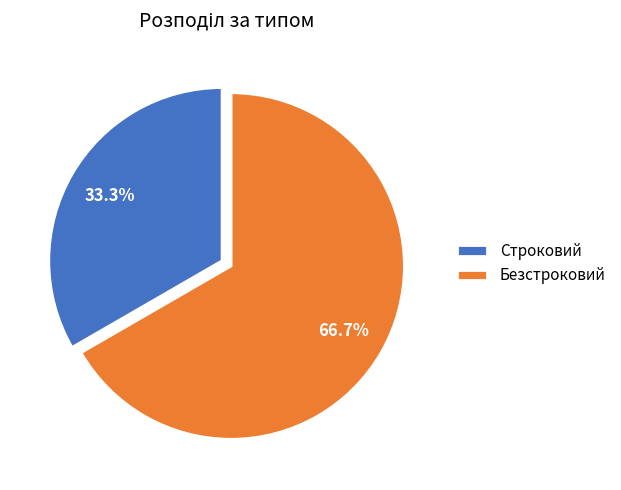

Which category accounts for the majority?

Безстроковий